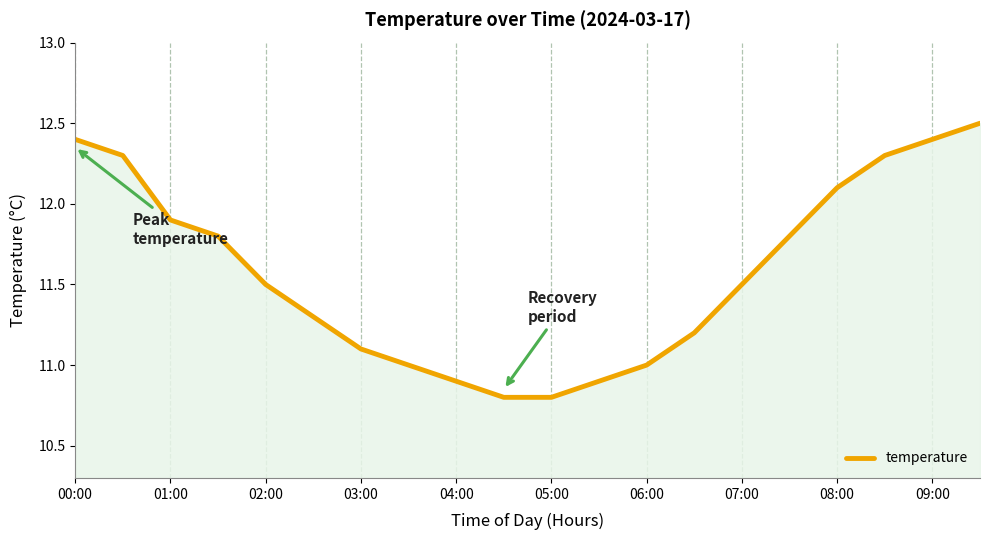

What is the smallest value displayed?

10.8